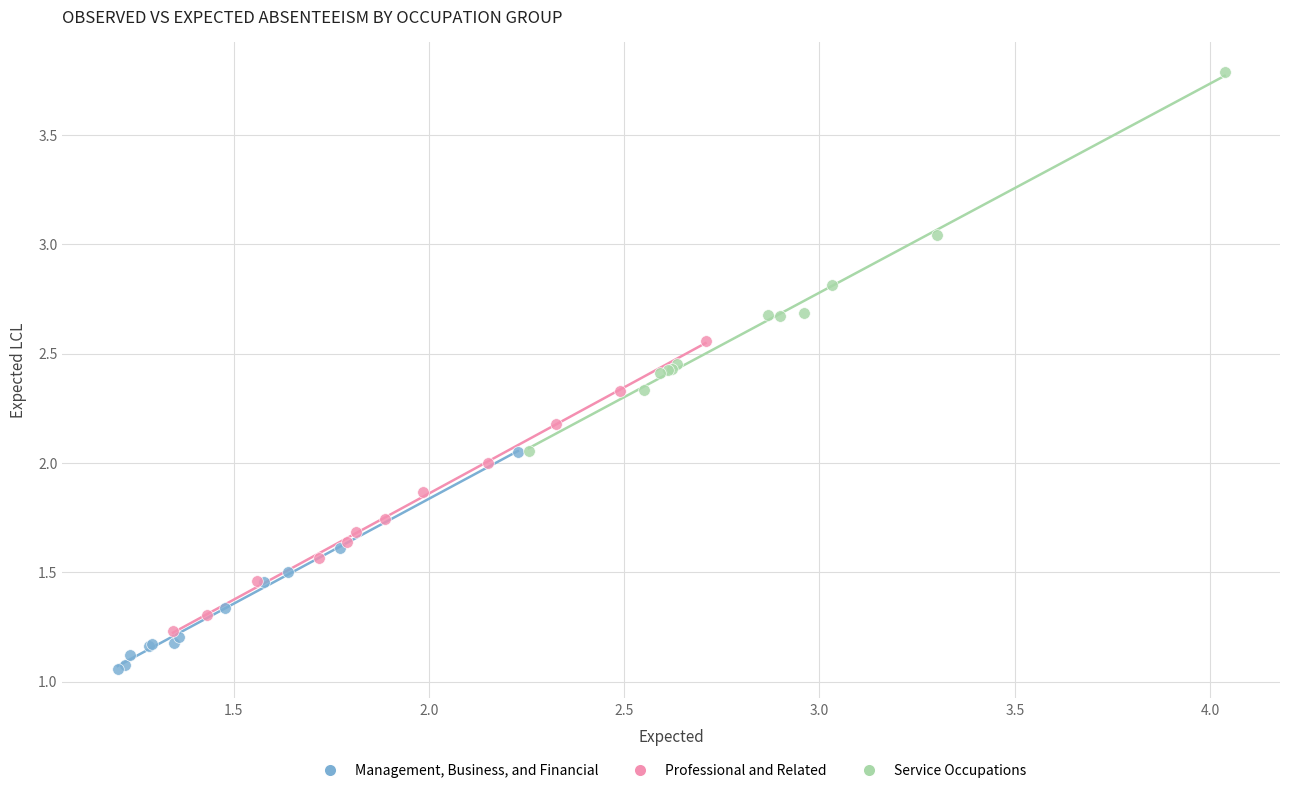

Which series has the widest spread of Y values?

Service Occupations